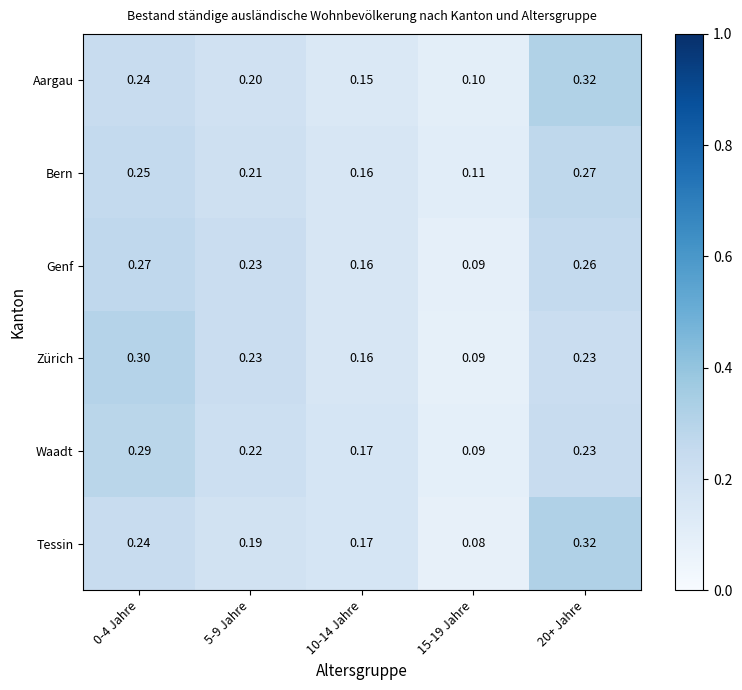

How many data points does each series have?

5